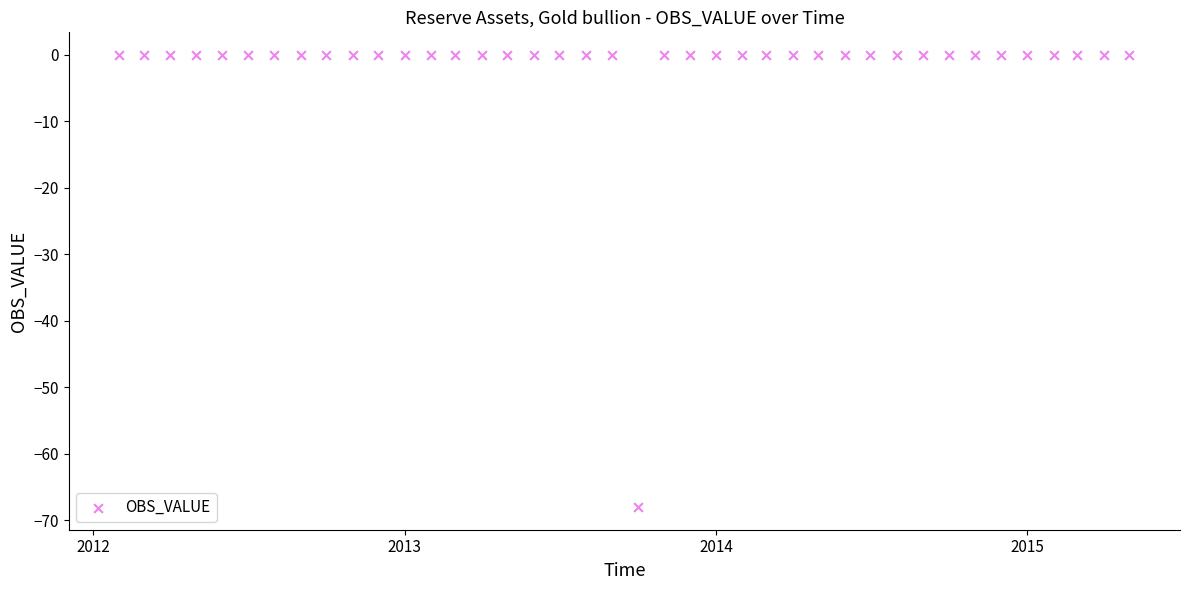

What is the range of X values (max minus min)?

1185